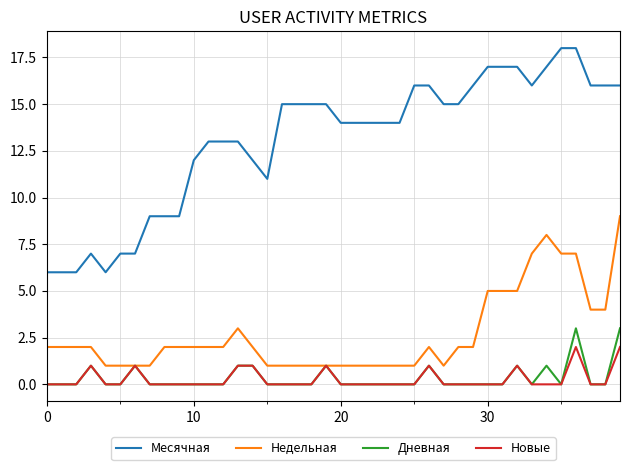

List the series in order of their peak value, lowest first.

Новые, Дневная, Недельная, Месячная